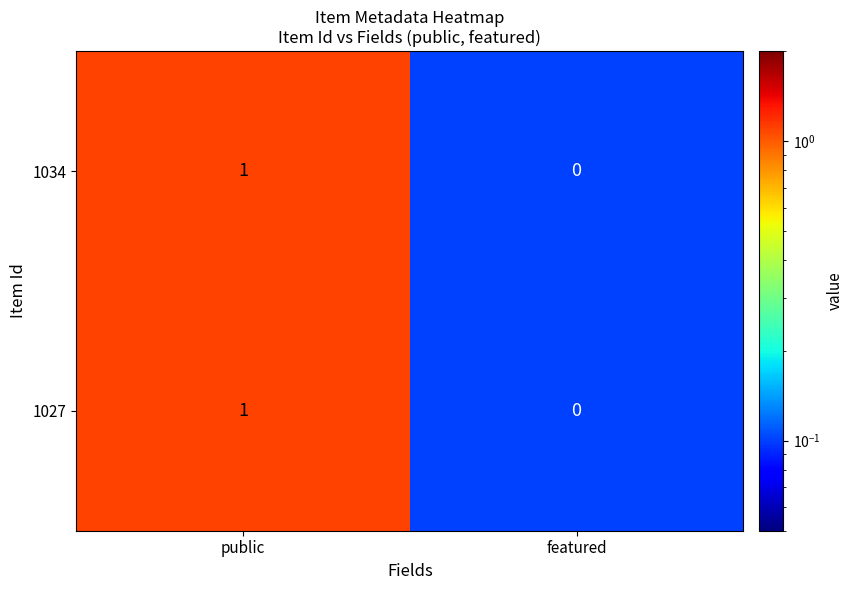

What is the total value across all series at public?

2